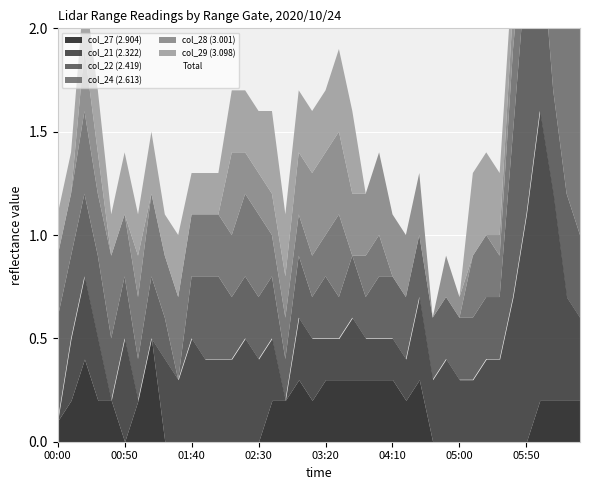

What position from the left is 2020/10/24 05:40?

35